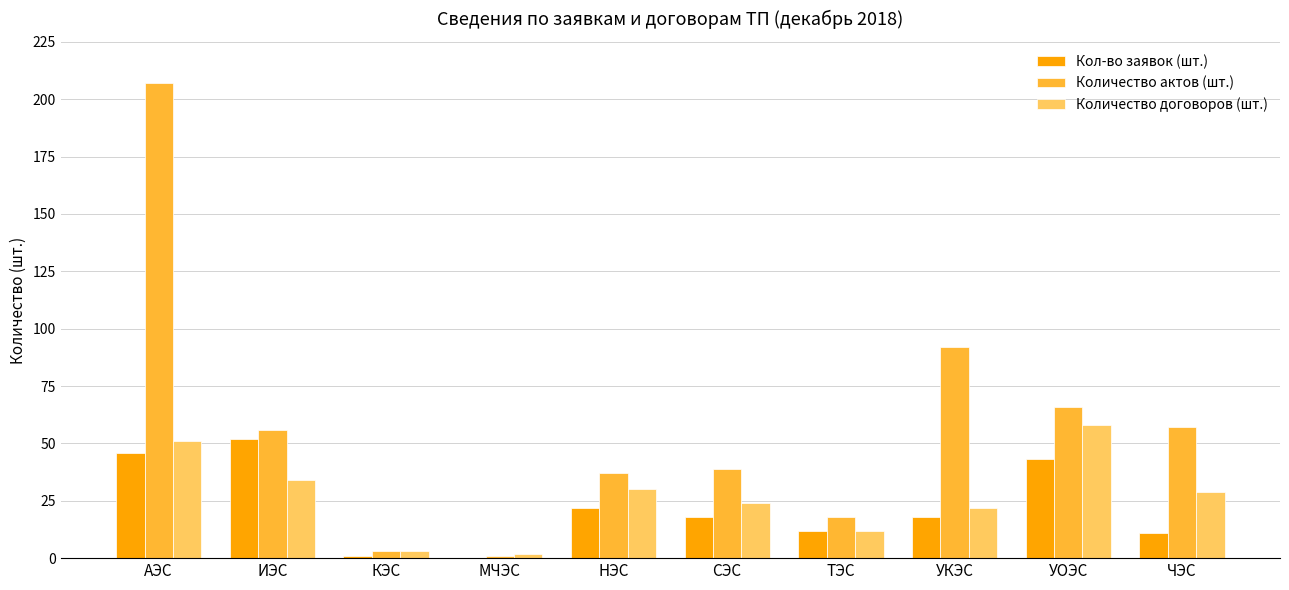

Which category has the highest value across all series?

АЭС